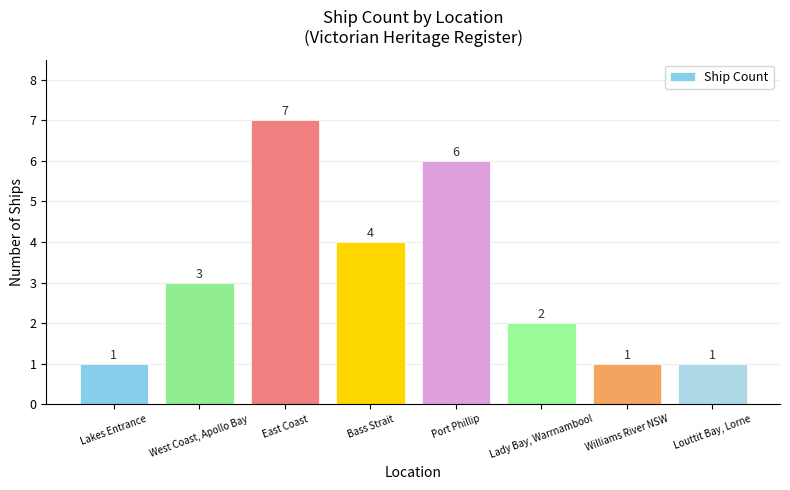

Approximately how many times larger is the value at Louttit Bay, Lorne compared to Williams River NSW?

1.0